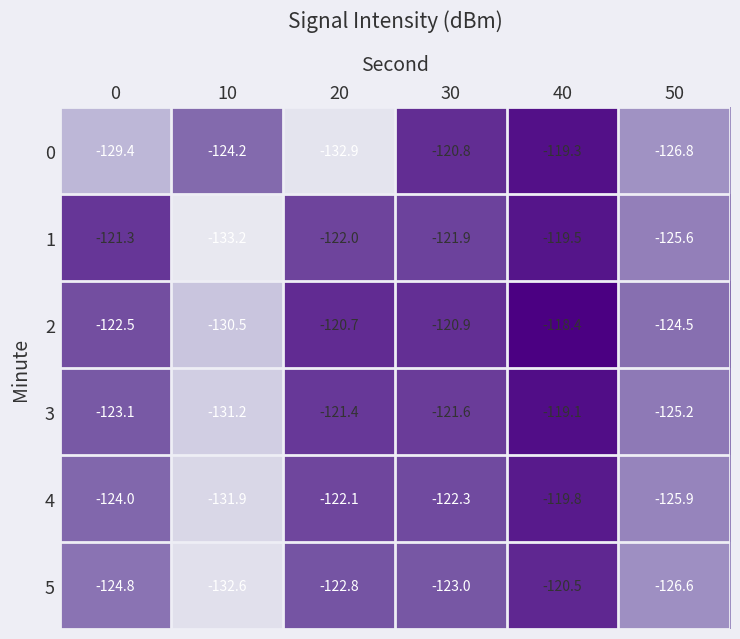

At which label does 2 first exceed -120?

40